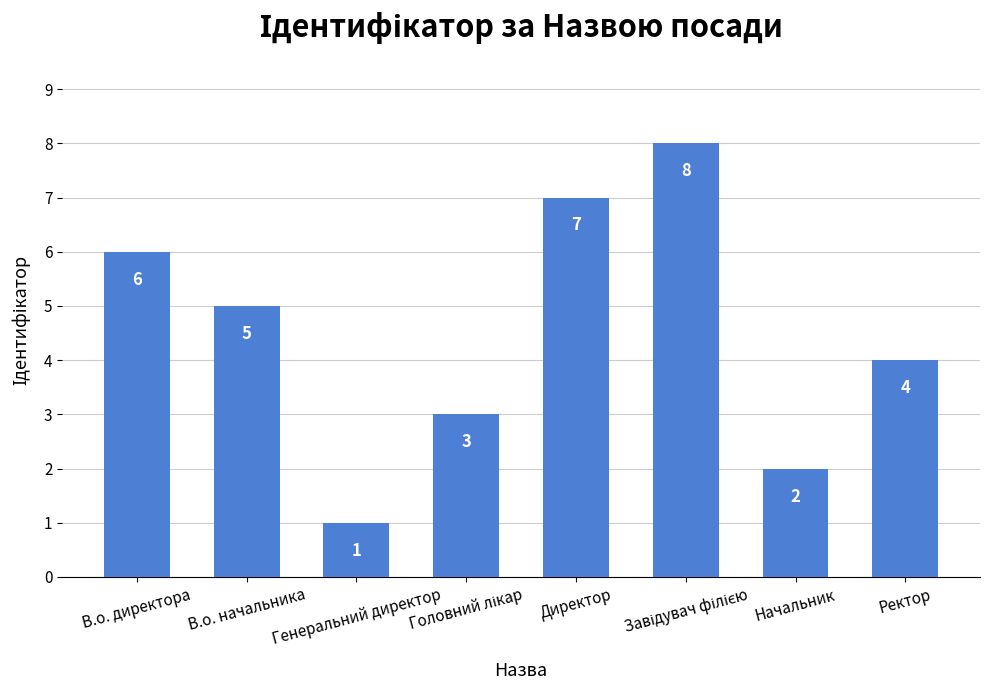

How many data points are less than 5?

4